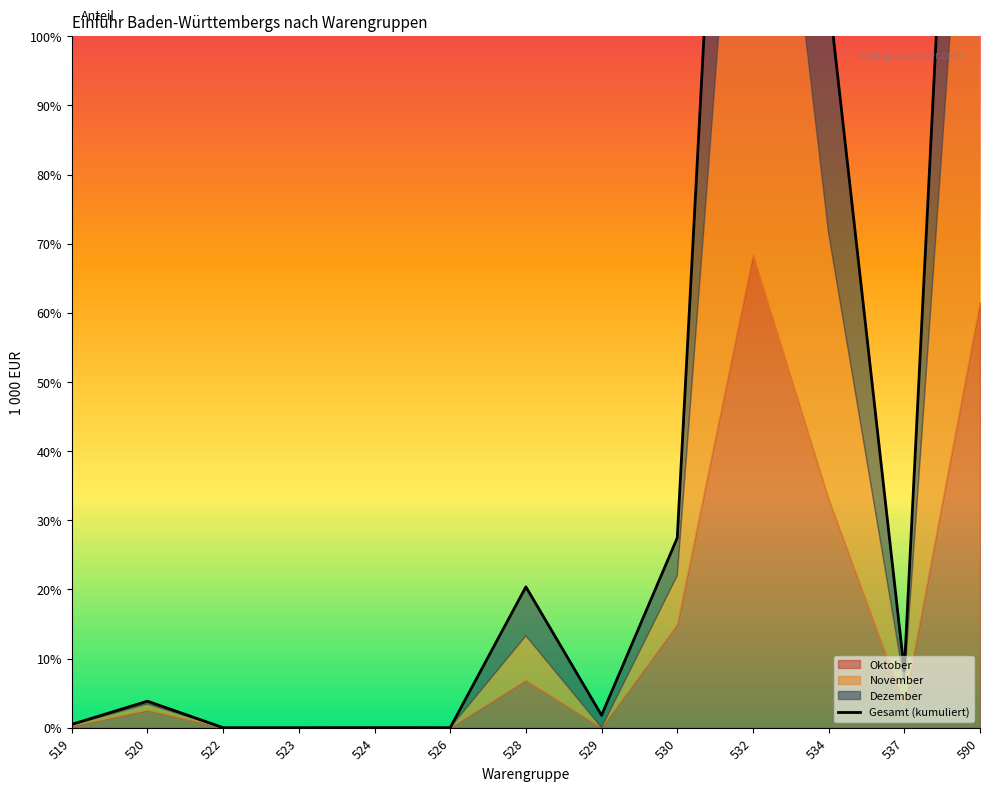

Where is the data nearest to the value 116?

534